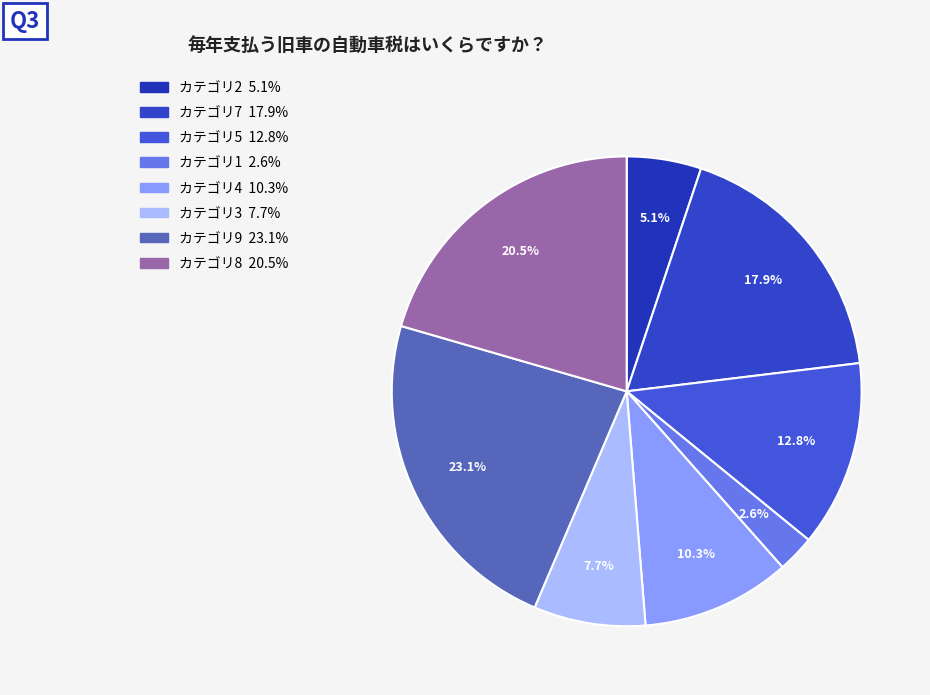

What is the largest slice in the pie chart?

9